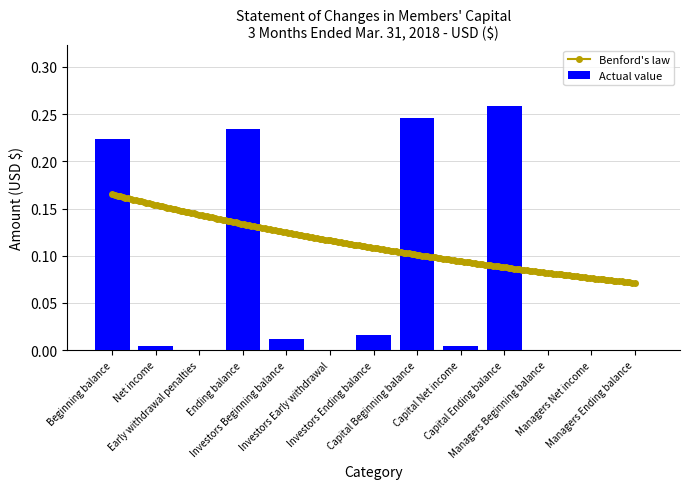

The chart shows a value of 0.2 at Ending balance. True or false?

True